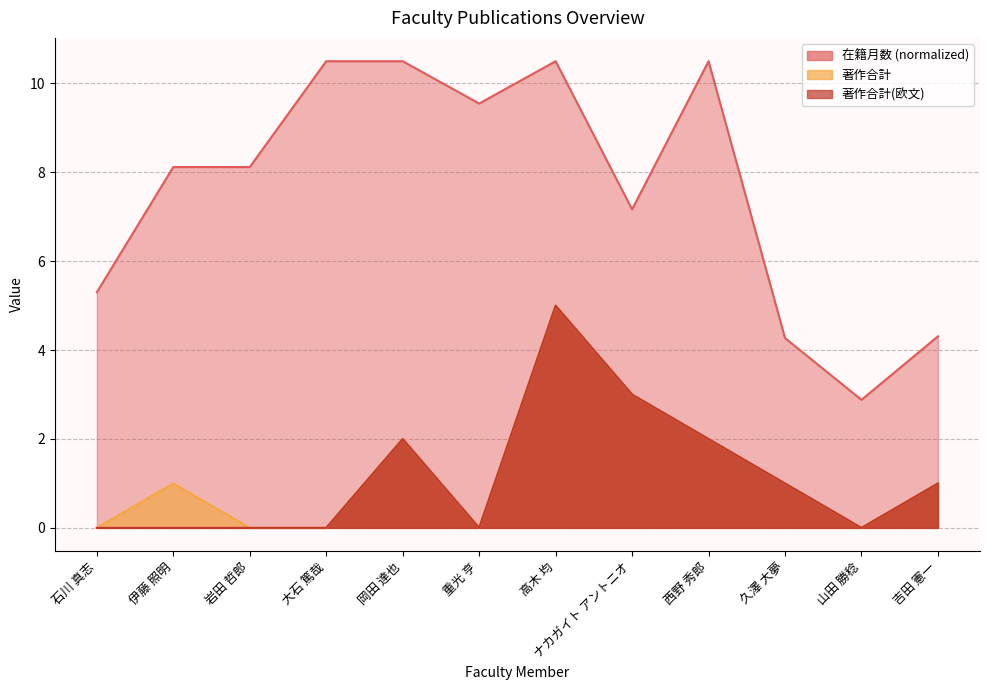

At which category does 著作合計 reach its first local peak?

伊藤 照明